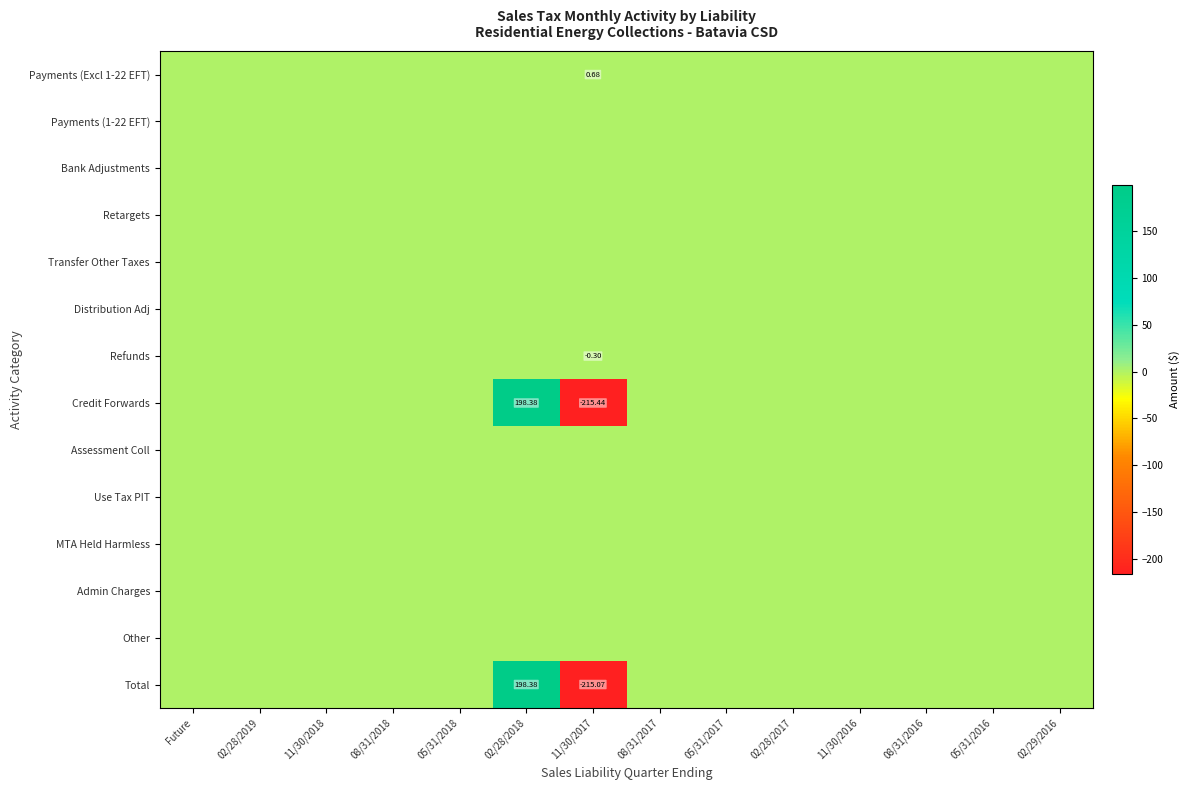

Which category has the lowest value in the Total series?

11/30/2017